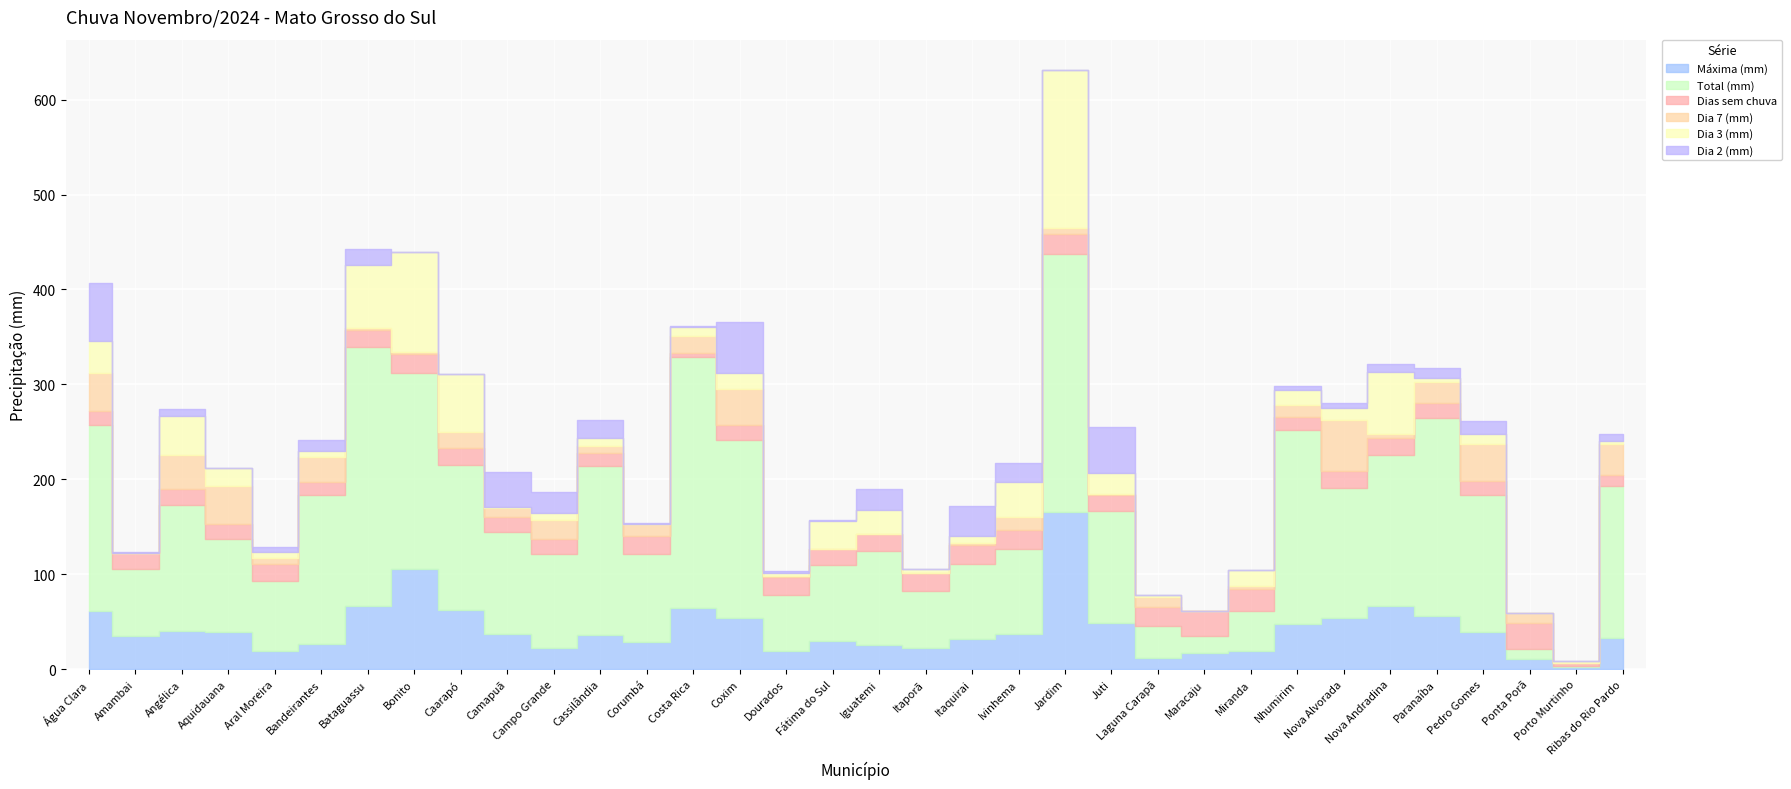

Which category has the highest value in the Dias sem chuva series?

Ponta Porã